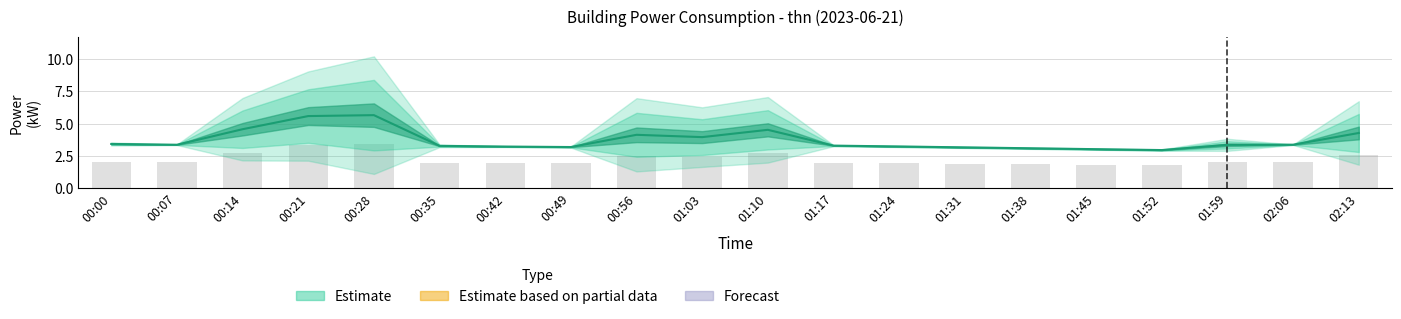

What is the label of the 4th bar from the right?

01:52